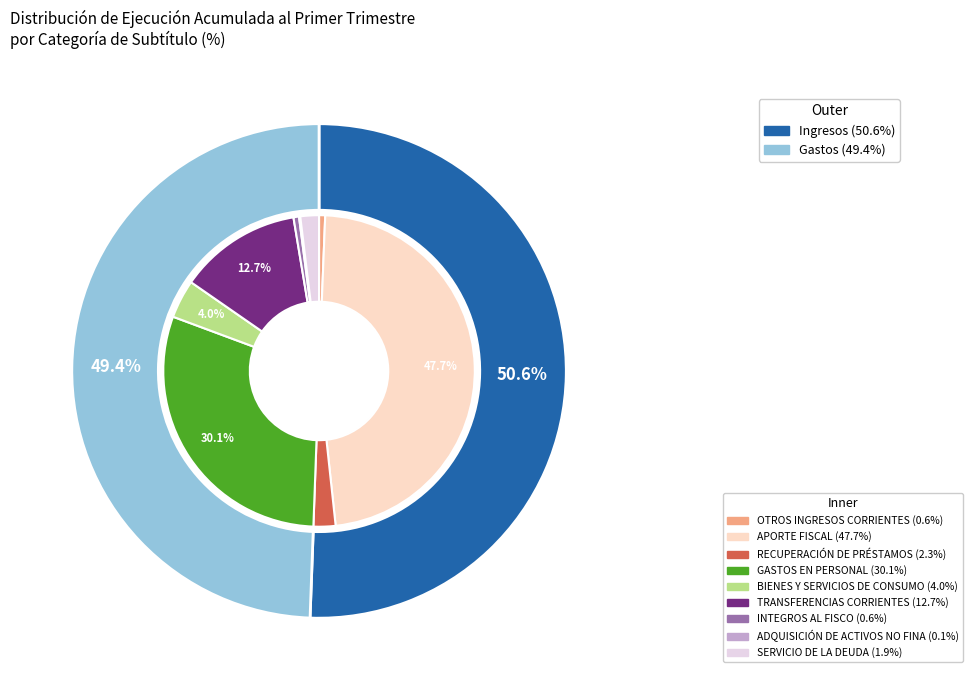

To the nearest percent, what is the average slice percentage?

11%